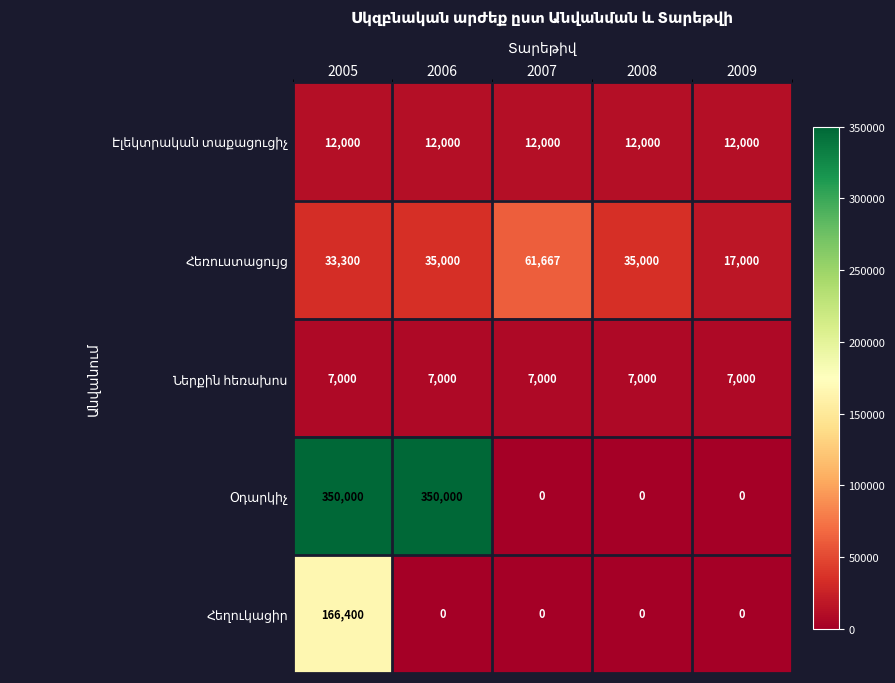

What is the total value across all series at 2007?

80667